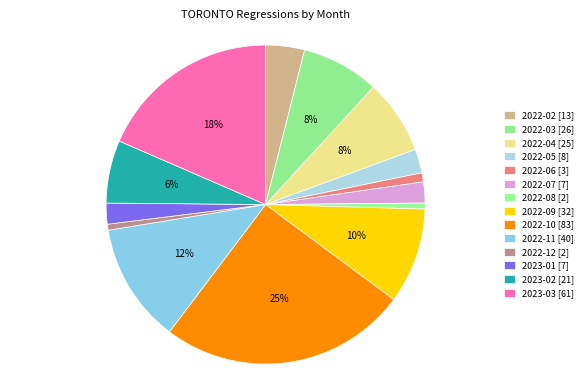

Is there a majority slice in this chart?

No